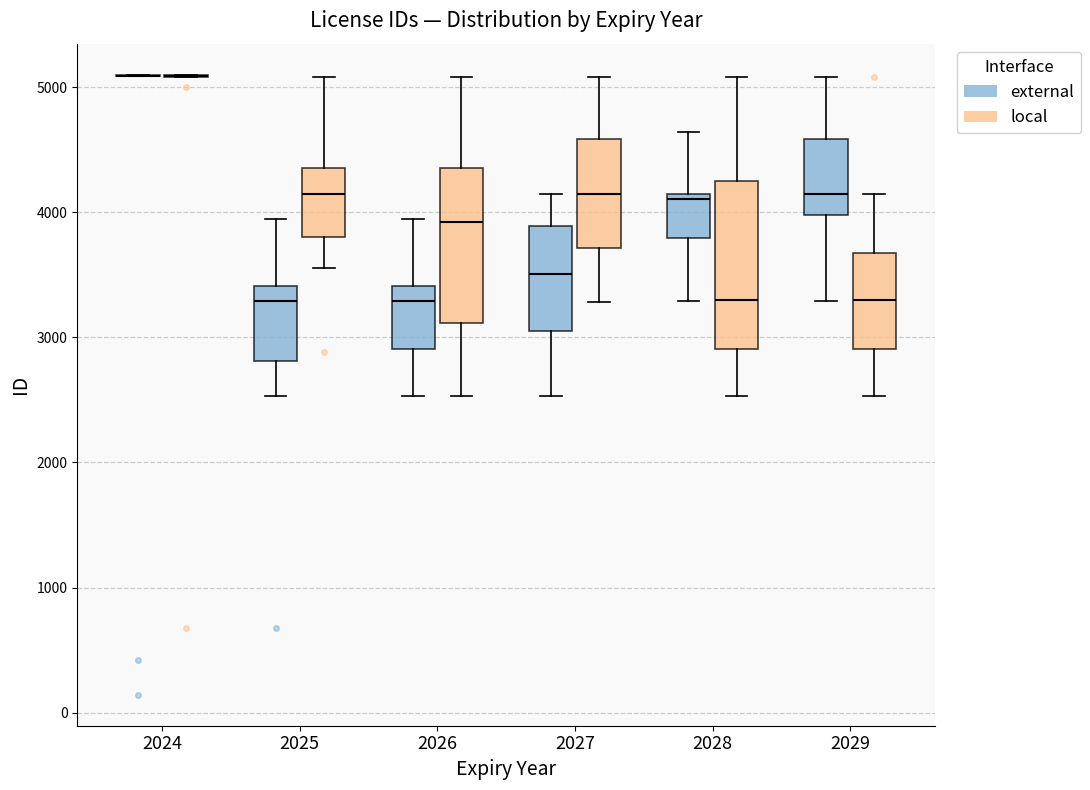

Reading left to right, read every box against the y-axis: the position of its median line, the range the box covers, and the ends of its whiskers. The values are not printed on the chart, so give them approximately, as read against the axis.

2024 (external): box collapsed to a line at 5100, whiskers 5100 to 5100
2024 (local): box collapsed to a line at 5100, whiskers 5100 to 5100
2025 (external): median 3300, box 2800 to 3400, whiskers 2500 to 3900
2025 (local): median 4100, box 3800 to 4400, whiskers 3600 to 5100
2026 (external): median 3300, box 2900 to 3400, whiskers 2500 to 3900
2026 (local): median 3900, box 3100 to 4400, whiskers 2500 to 5100
2027 (external): median 3500, box 3000 to 3900, whiskers 2500 to 4100
2027 (local): median 4100, box 3700 to 4600, whiskers 3300 to 5100
2028 (external): median 4100 (just below the box's upper edge), box 3800 to 4100, whiskers 3300 to 4600
2028 (local): median 3300, box 2900 to 4200, whiskers 2500 to 5100
2029 (external): median 4100, box 4000 to 4600, whiskers 3300 to 5100
2029 (local): median 3300, box 2900 to 3700, whiskers 2500 to 4100